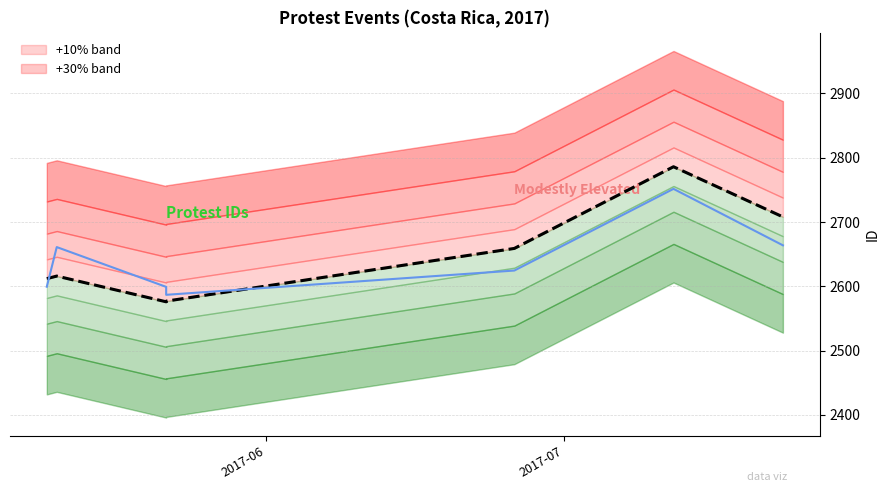

Is the value of ID (Price) at 5 greater than the value of GF Value (ID baseline) at 2017-06?

Yes